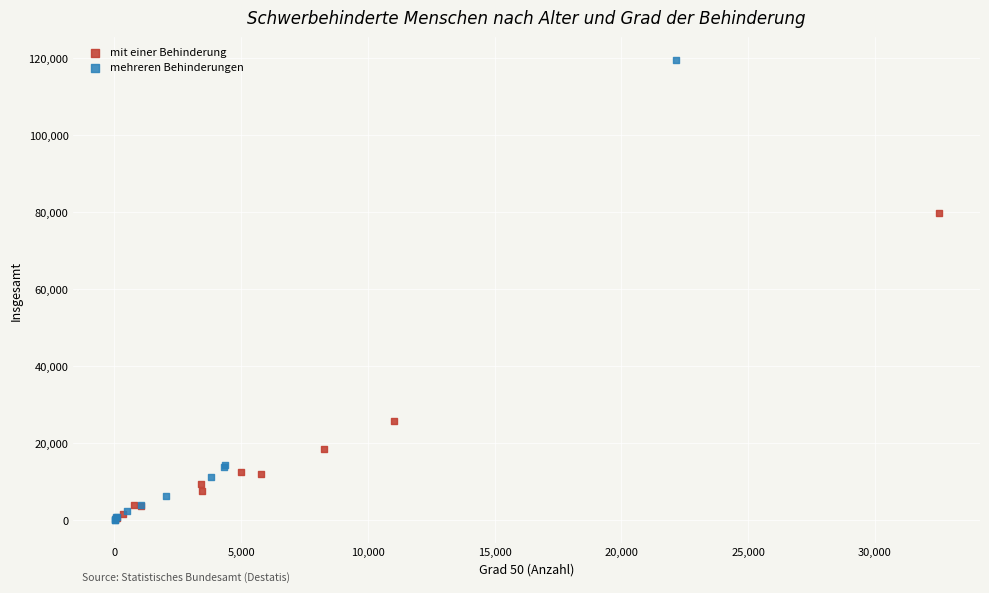

Which series contains the highest Y value?

mehreren Behinderungen